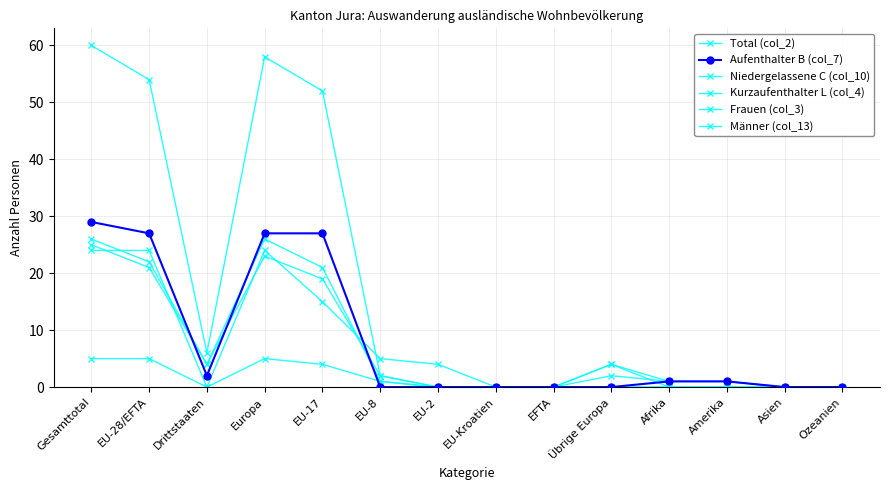

How many lines are shown in the chart?

6